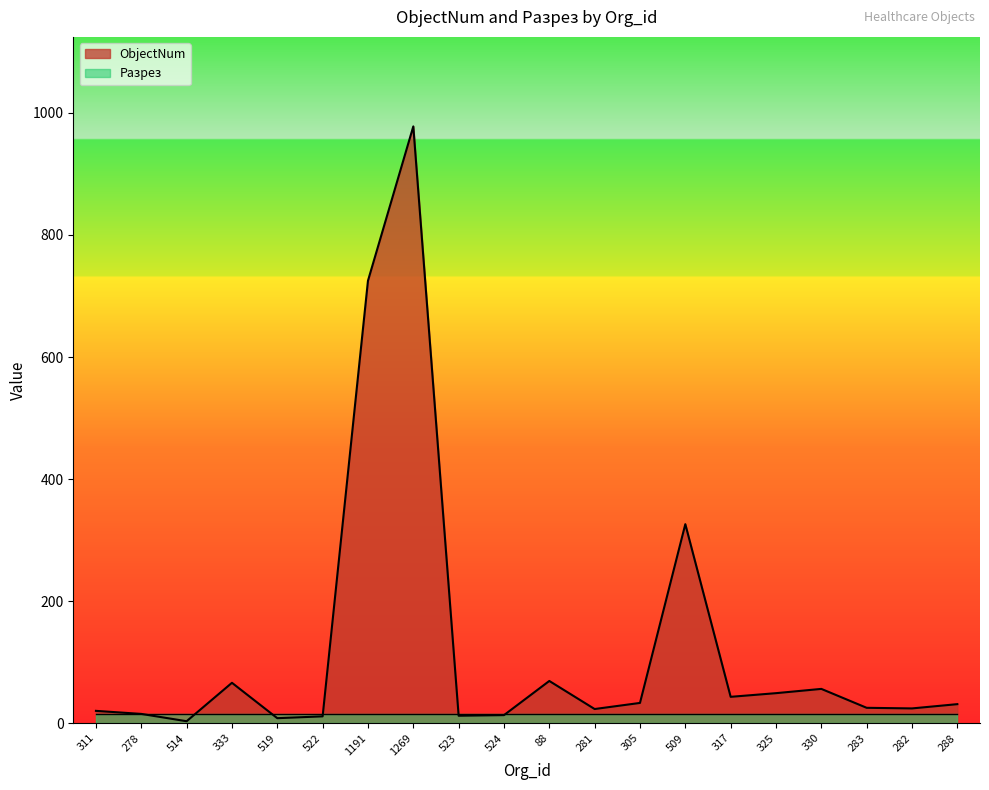

Where does the data first go above 31?

333